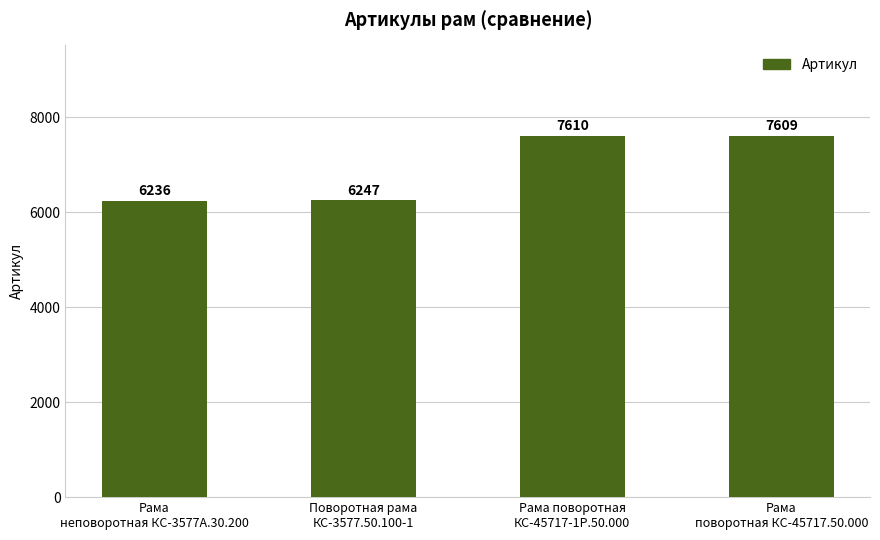

What is the sum of the values at Рама
неповоротная КС-3577А.30.200 and Поворотная рама
КС-3577.50.100-1?

12483